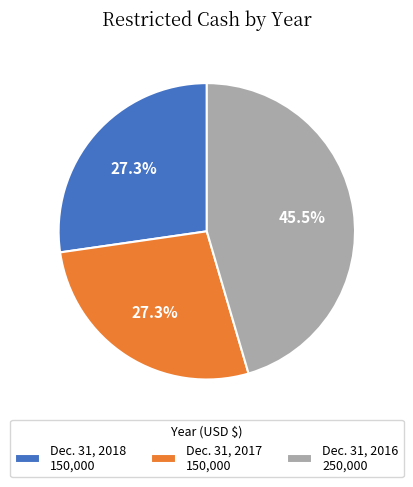

To the nearest percent, what is the difference between the largest and smallest slice percentages?

18%